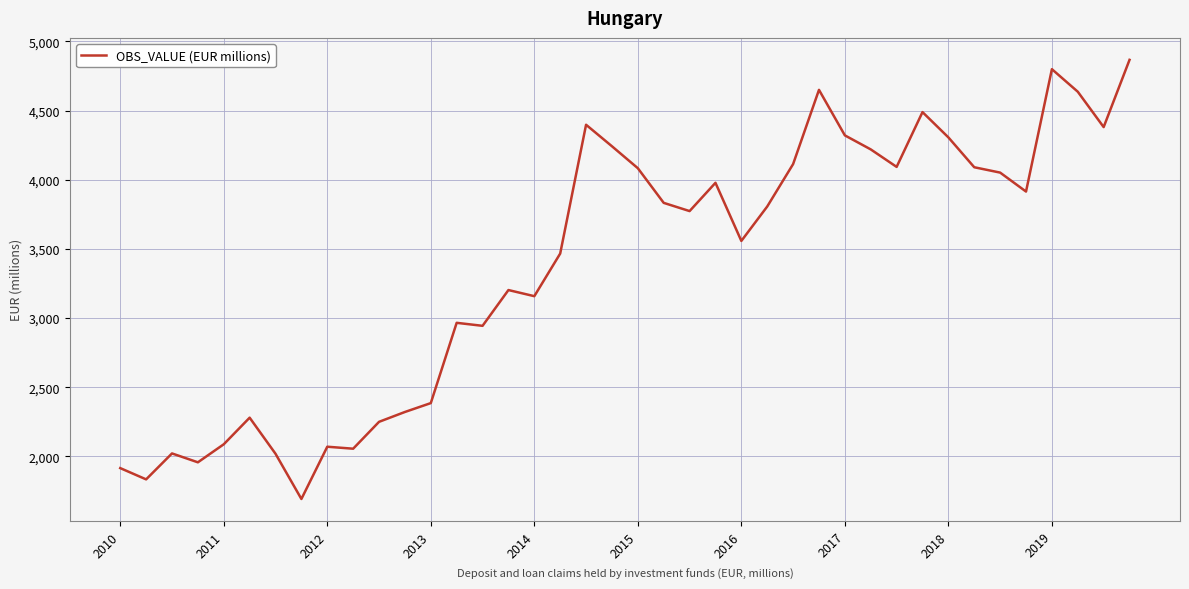

Is this an area chart (filled region under the line)?

No